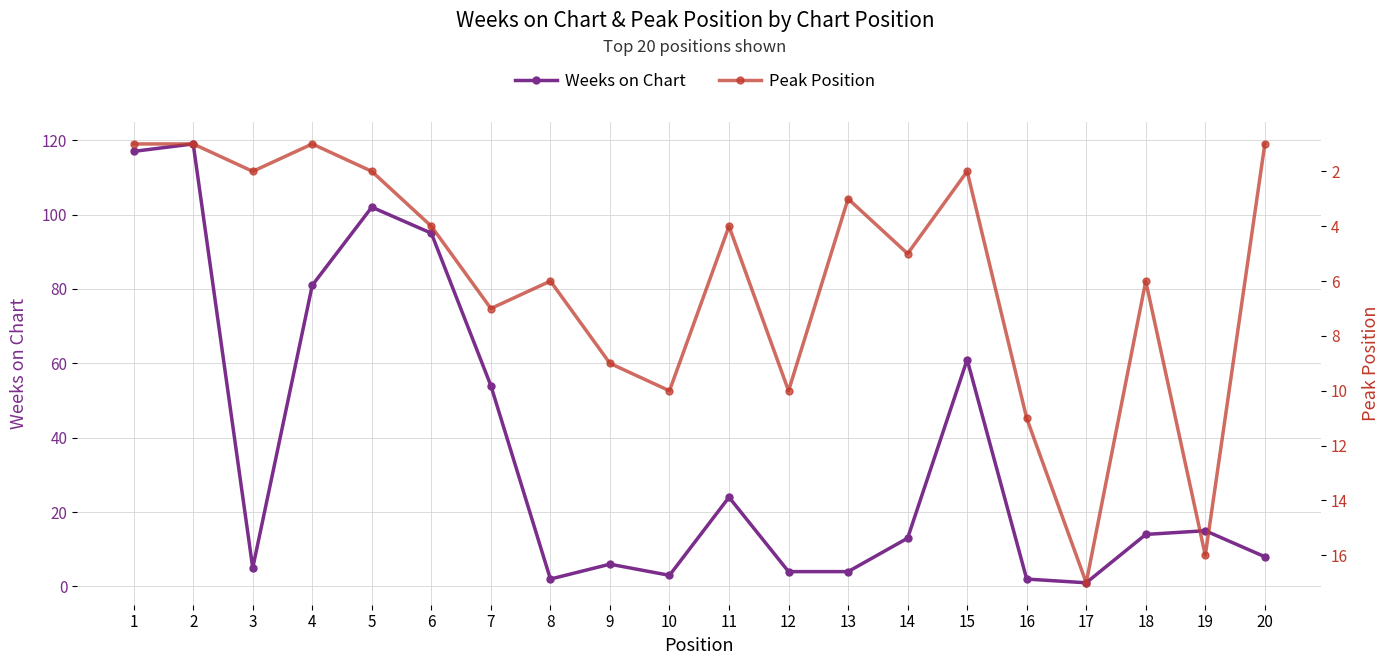

List the series in order of their overall mean, lowest first.

Peak Position, Weeks on Chart